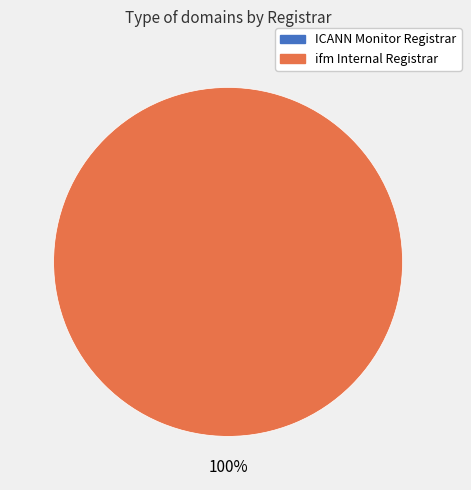

Is there any slice that represents more than half of the pie?

Yes